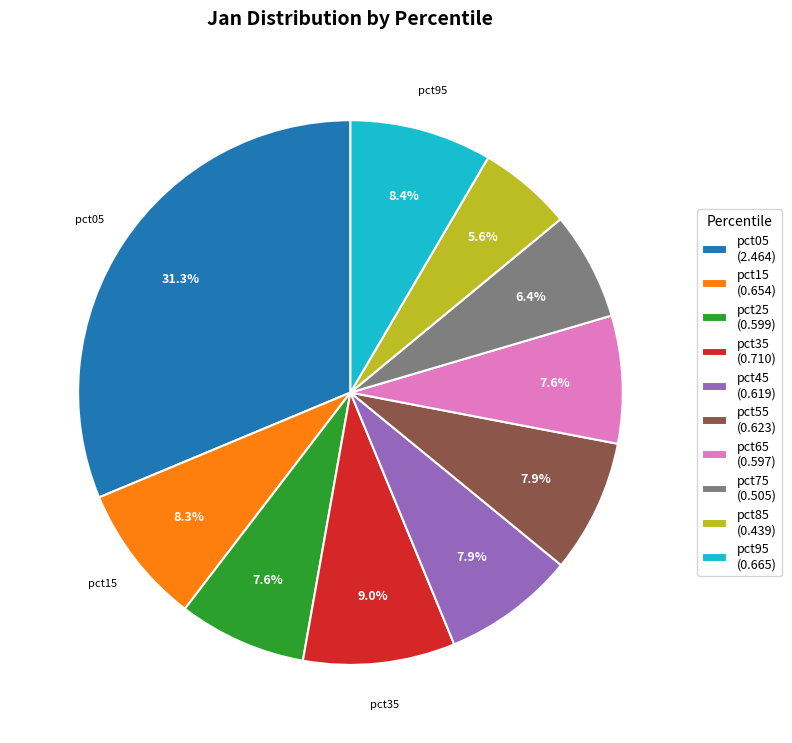

Does any single category account for the majority?

No